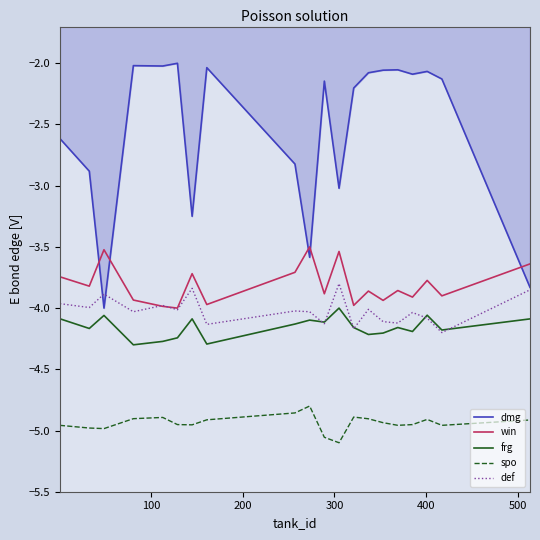

Rank the series by their maximum value, from lowest to highest.

spo, frg, def, win, dmg